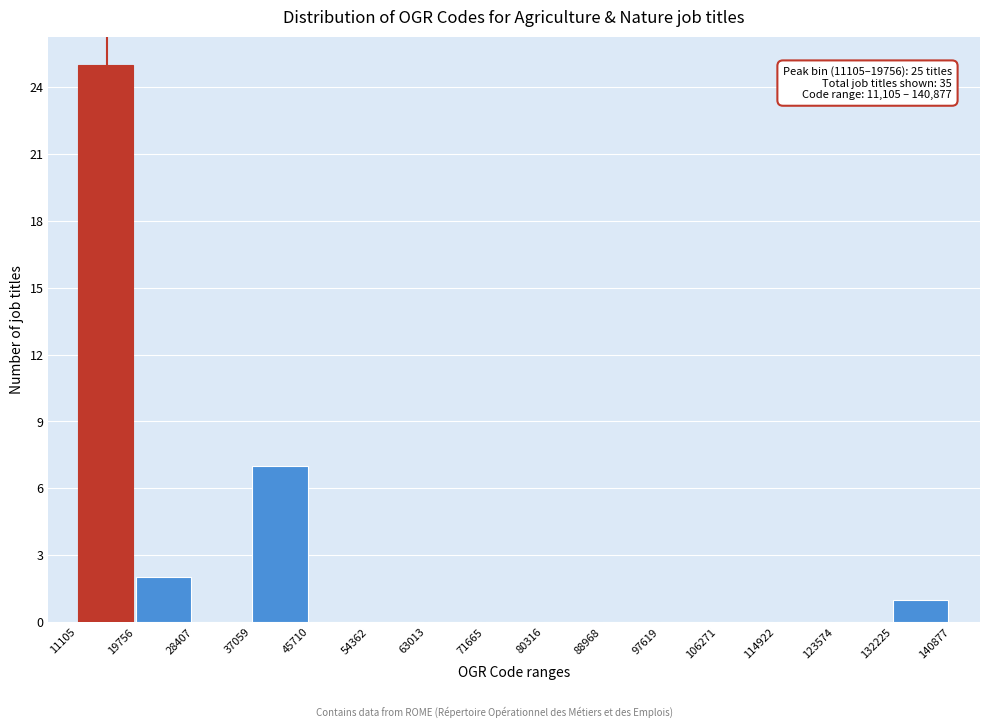

Which range on the x-axis has the tallest bar?

11105 to 19756